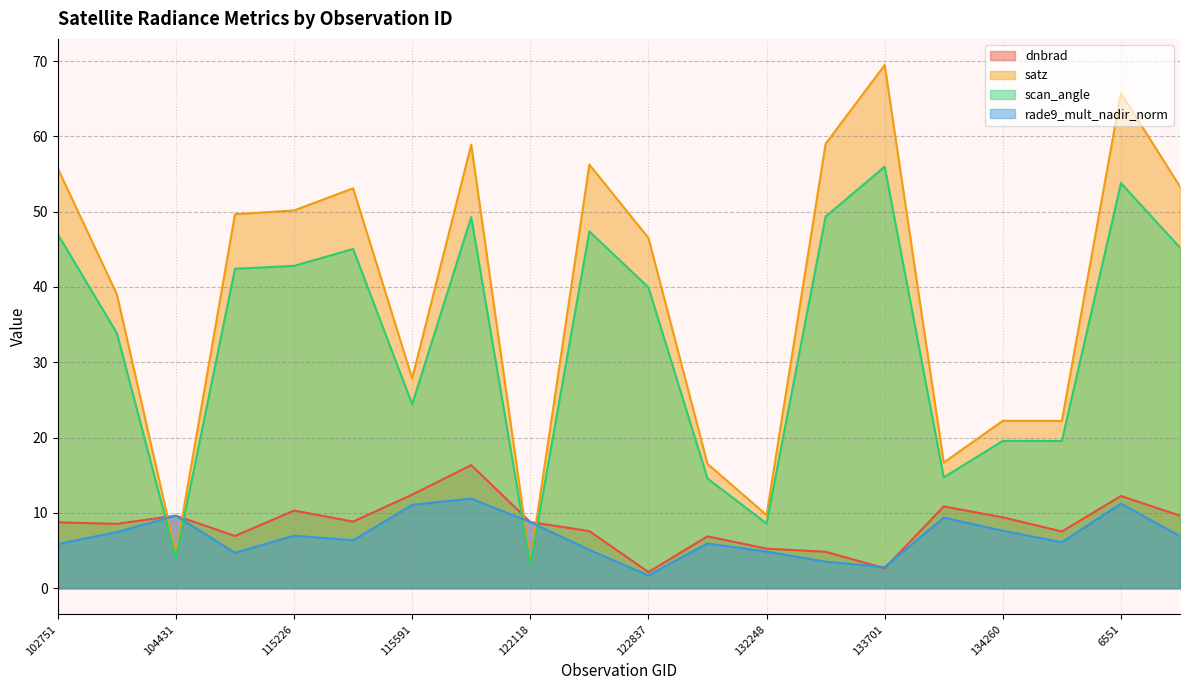

What position from the left is 122837?

11